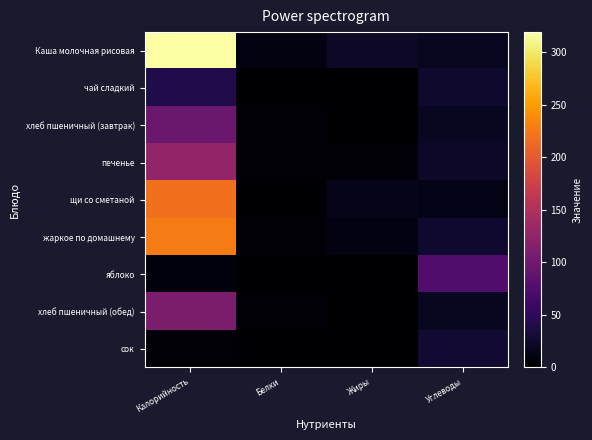

Which series has the widest spread of values?

Каша молочная рисовая